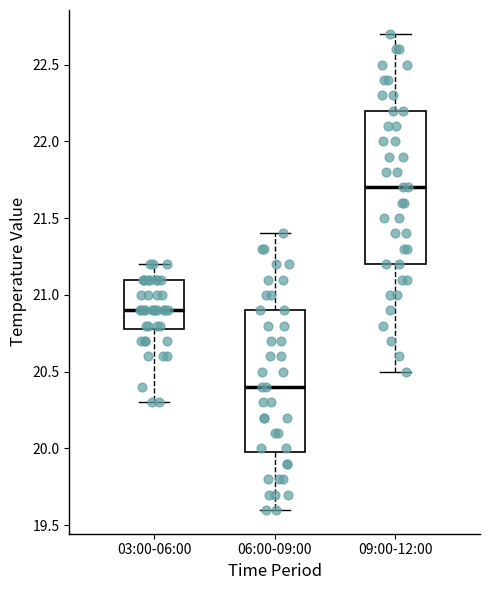

Which box is the tallest, from its lower edge to its upper edge?

09:00-12:00